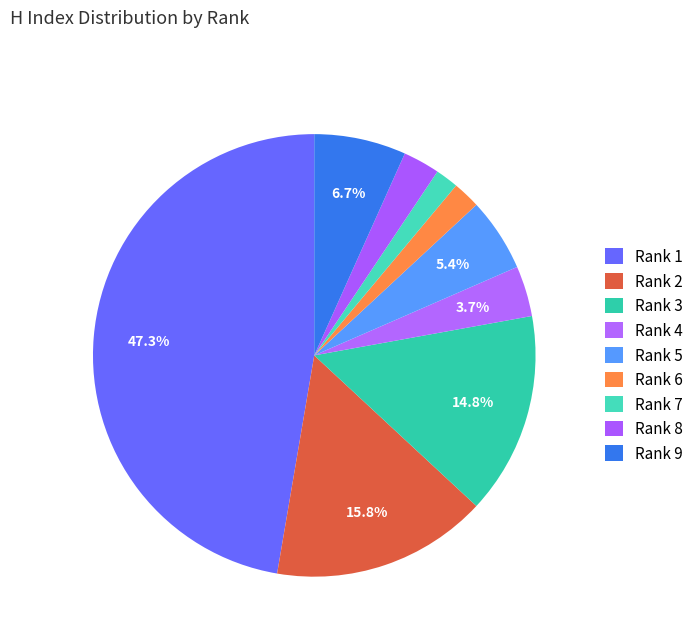

How many slices are in this pie chart?

9